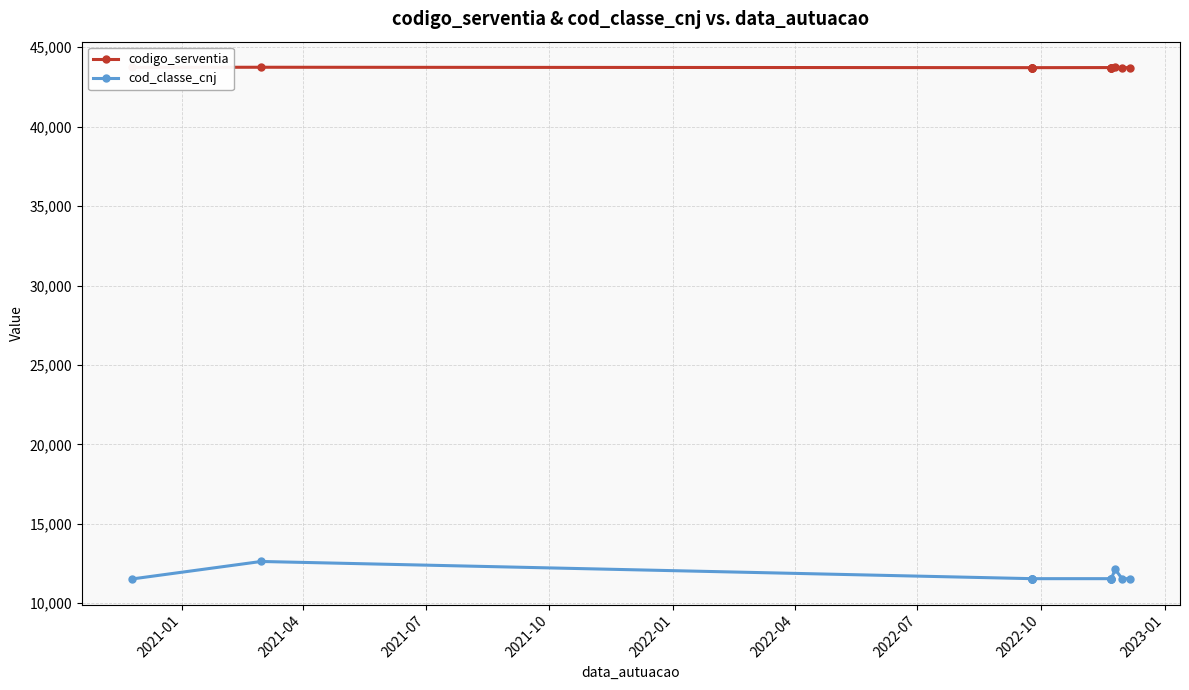

True or false: cod_classe_cnj and codigo_serventia cross at least once.

False